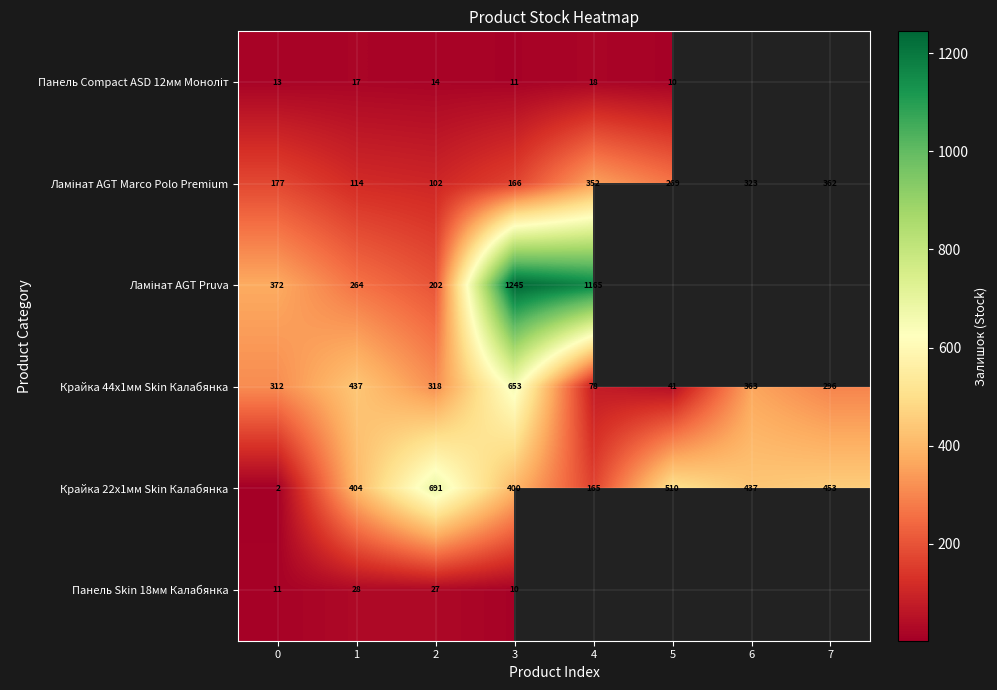

What is the total value across all series at 1?

1264